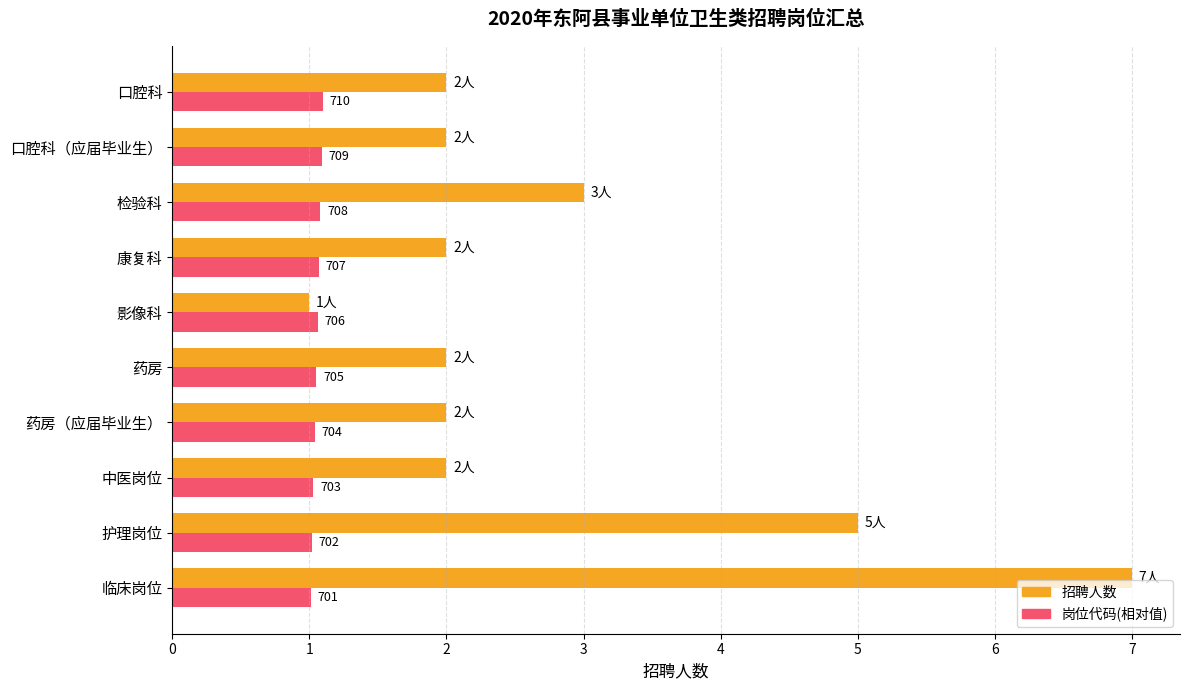

What is the minimum value for 招聘人数?

1.0